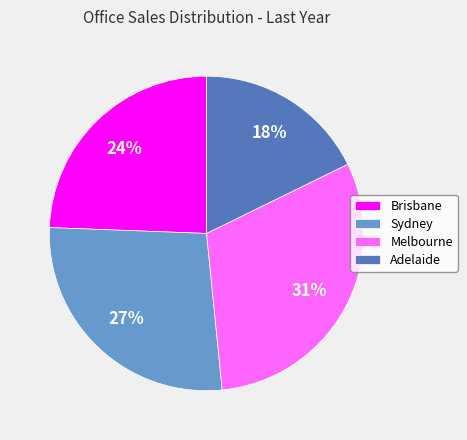

Is Sydney the majority of the pie?

No